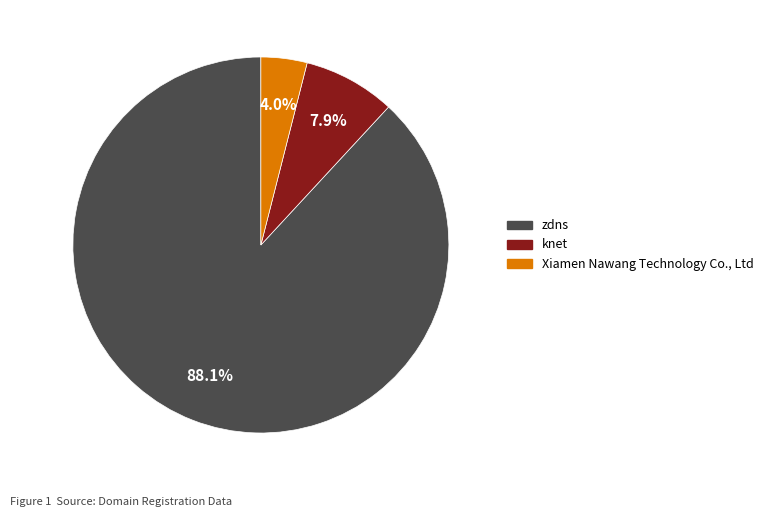

To the nearest percent, what is the combined percentage of knet and zdns?

96%